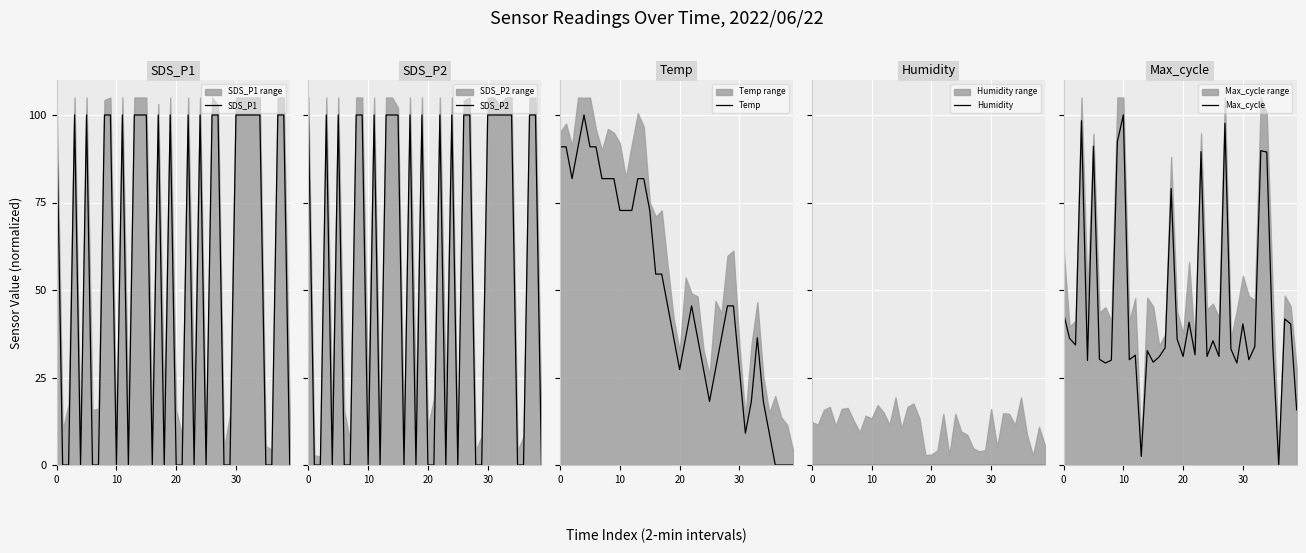

True or false: SDS_P1 has a value of 100.0 at 26.

True